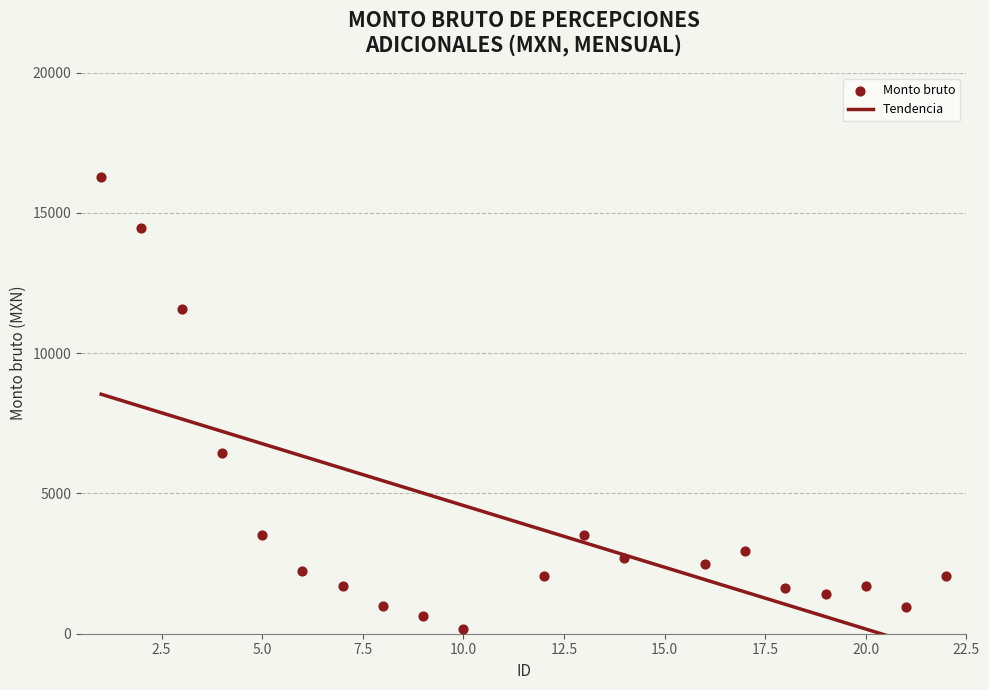

What is the change in value from 16 to 19?

-1088.7